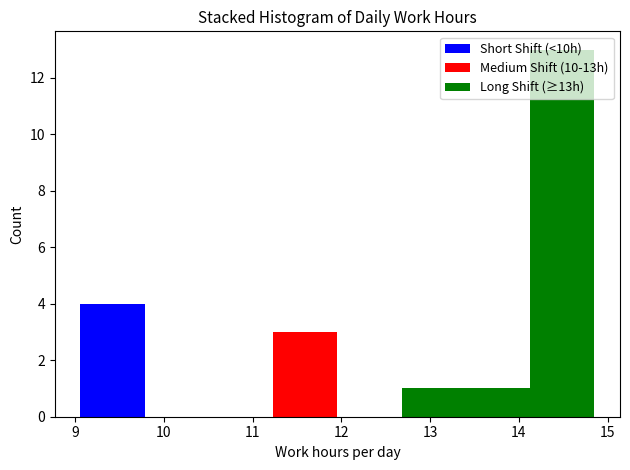

Reading left to right, list every stacked bar in this chart as the range it spans on the x-axis followed by its total height. Neither the bar edges nor the heights are printed on the chart, so give them approximately, as read against the axes.

9.1 to 9.8: 4
9.8 to 10.5: 0
10.5 to 11.2: 0
11.2 to 12.0: 3
12.0 to 12.7: 0
12.7 to 13.4: 1
13.4 to 14.1: 1
14.1 to 14.9: 13